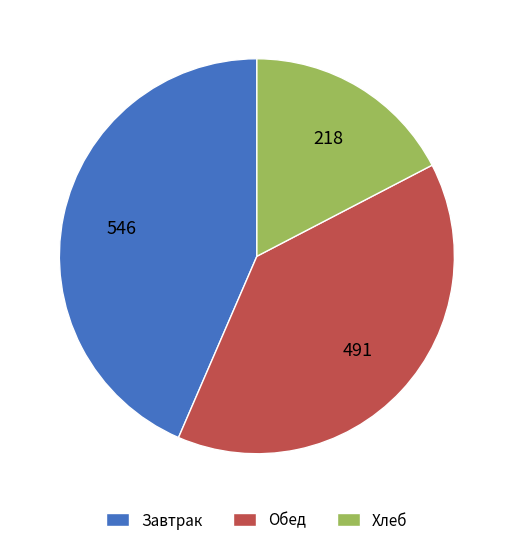

Which has a higher value, Обед or Хлеб?

Обед